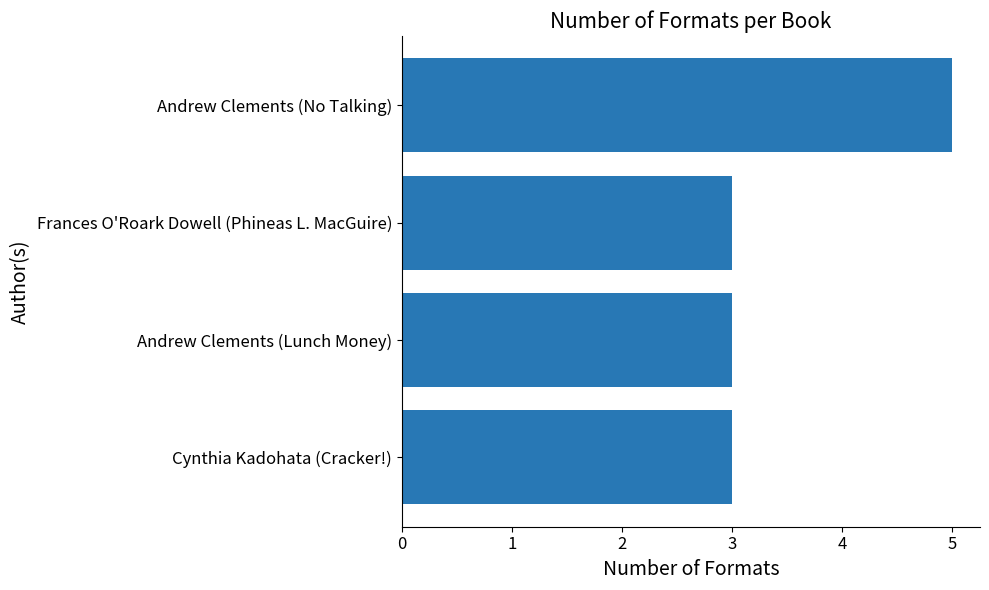

Is it true that the value at Andrew Clements (Lunch Money) is 3?

True